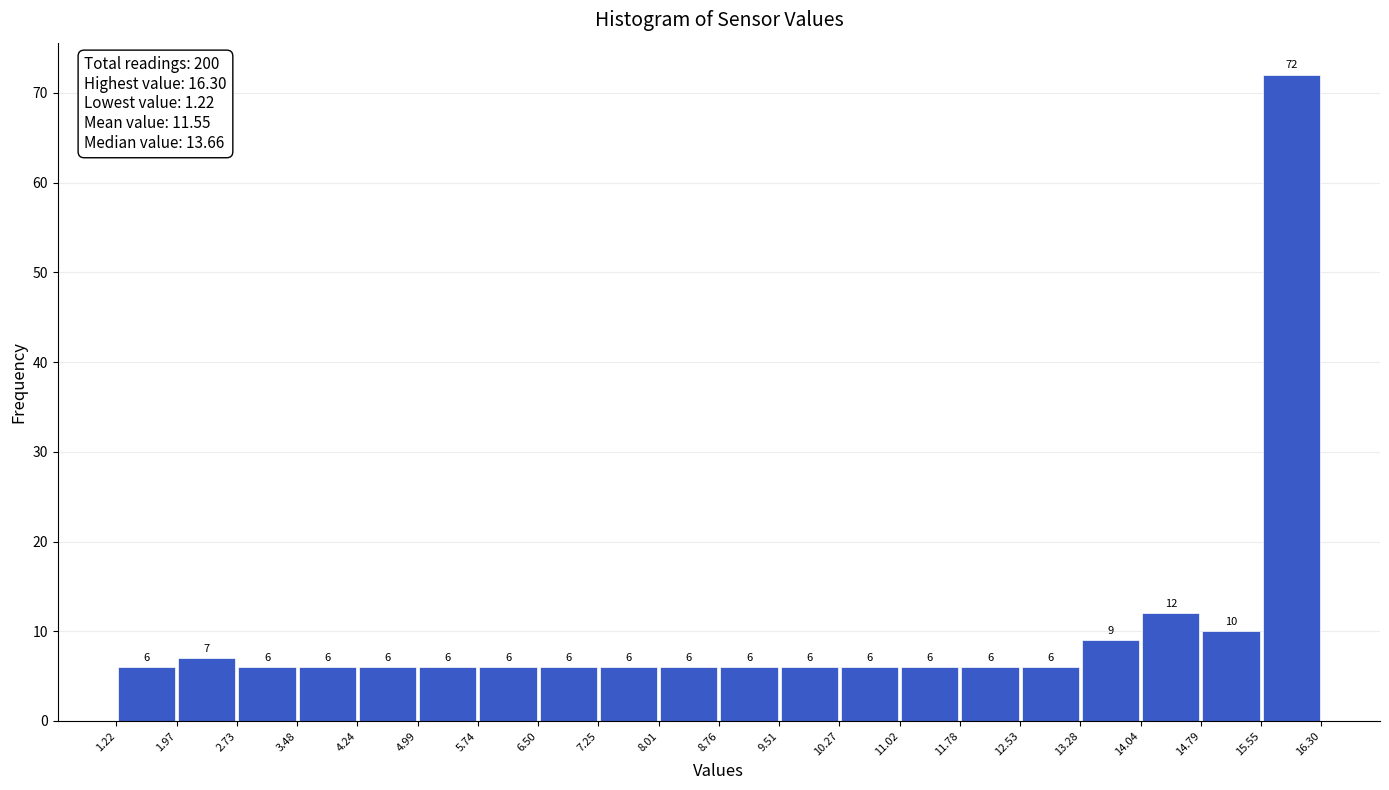

How tall is the bar that spans 6.50 to 7.25 on the x-axis?

6